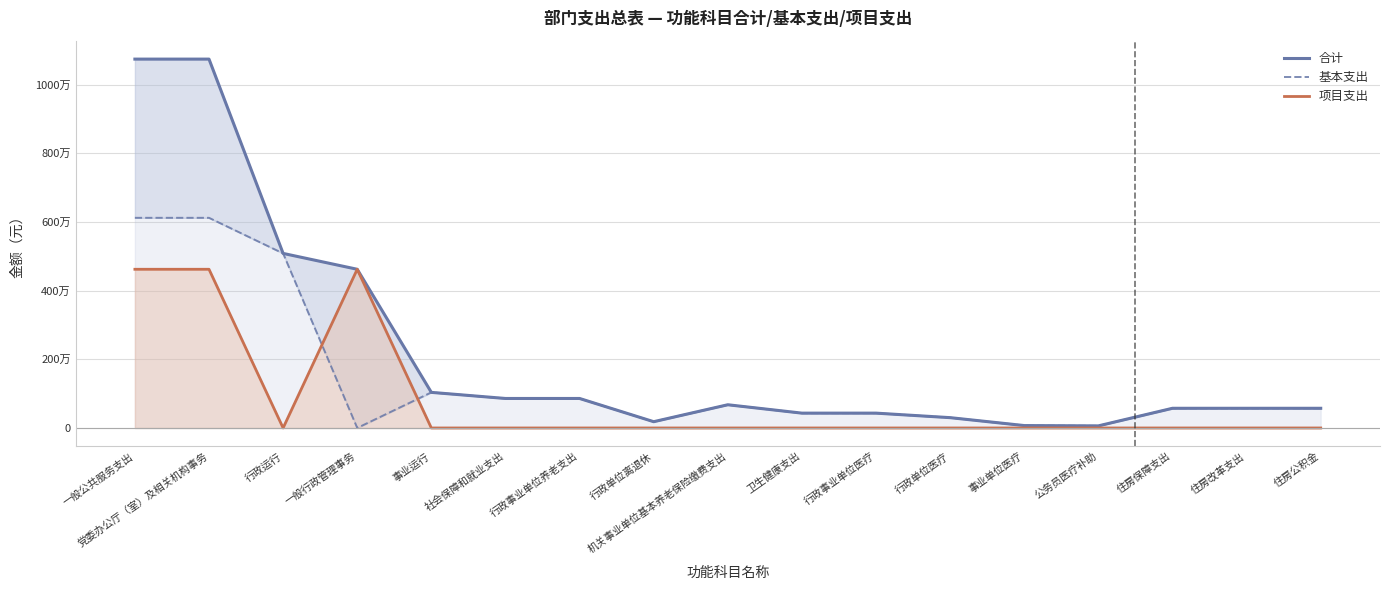

Reading left to right, list all the values displayed in this chart.

合计: 一般公共服务支出=10743700	党委办公厅（室）及相关机构事务=10743700	行政运行=5084400	一般行政管理事务=4622400	事业运行=1036900	社会保障和就业支出=859400	行政事业单位养老支出=859400	行政单位离退休=183000	机关事业单位基本养老保险缴费支出=676400	卫生健康支出=432200	行政事业单位医疗=432200	行政单位医疗=300700	事业单位医疗=70300	公务员医疗补助=61200	住房保障支出=573500	住房改革支出=573500	住房公积金=573500
基本支出: 一般公共服务支出=6121300	党委办公厅（室）及相关机构事务=6121300	行政运行=5084400	一般行政管理事务=0	事业运行=1036900	社会保障和就业支出=859400	行政事业单位养老支出=859400	行政单位离退休=183000	机关事业单位基本养老保险缴费支出=676400	卫生健康支出=432200	行政事业单位医疗=432200	行政单位医疗=300700	事业单位医疗=70300	公务员医疗补助=61200	住房保障支出=573500	住房改革支出=573500	住房公积金=573500
项目支出: 一般公共服务支出=4622400	党委办公厅（室）及相关机构事务=4622400	行政运行=0	一般行政管理事务=4622400	事业运行=0	社会保障和就业支出=0	行政事业单位养老支出=0	行政单位离退休=0	机关事业单位基本养老保险缴费支出=0	卫生健康支出=0	行政事业单位医疗=0	行政单位医疗=0	事业单位医疗=0	公务员医疗补助=0	住房保障支出=0	住房改革支出=0	住房公积金=0